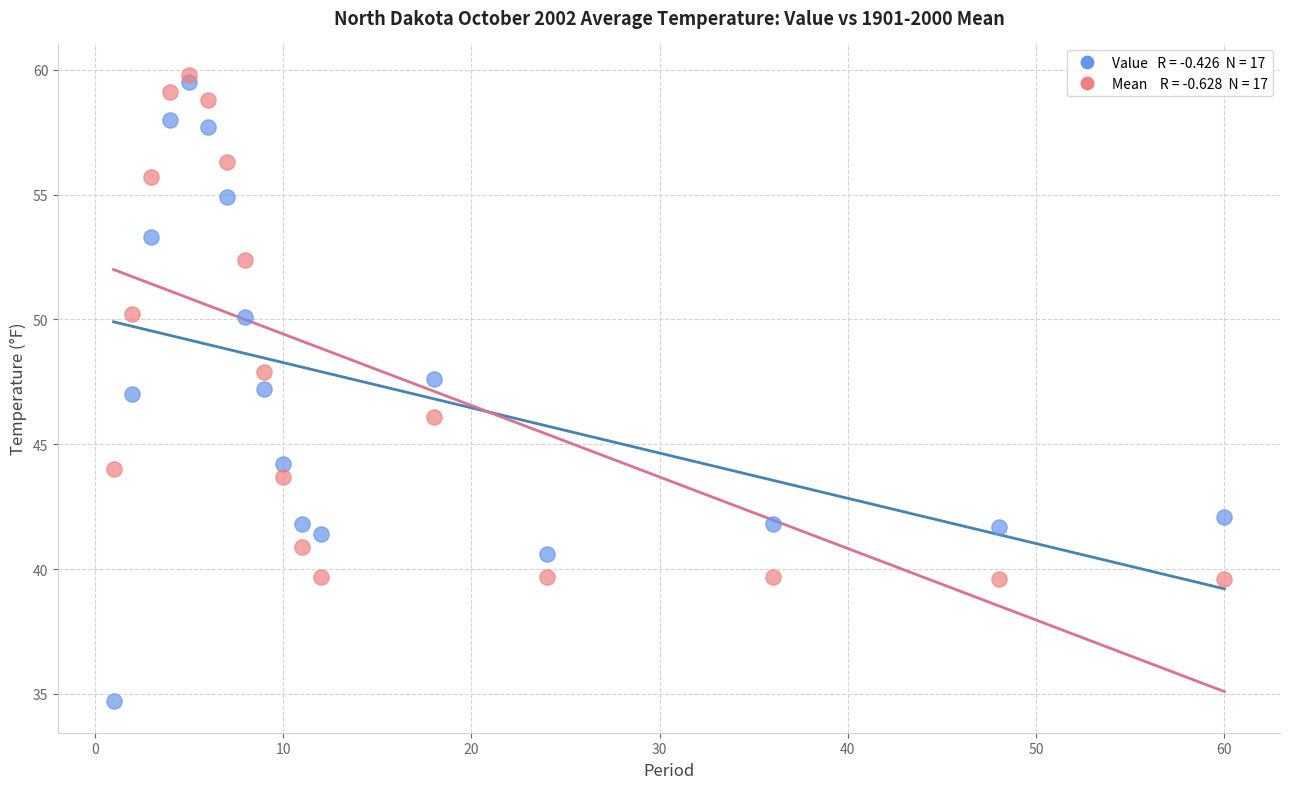

Across all data points, what is the range of Y values (max minus min)?

25.1